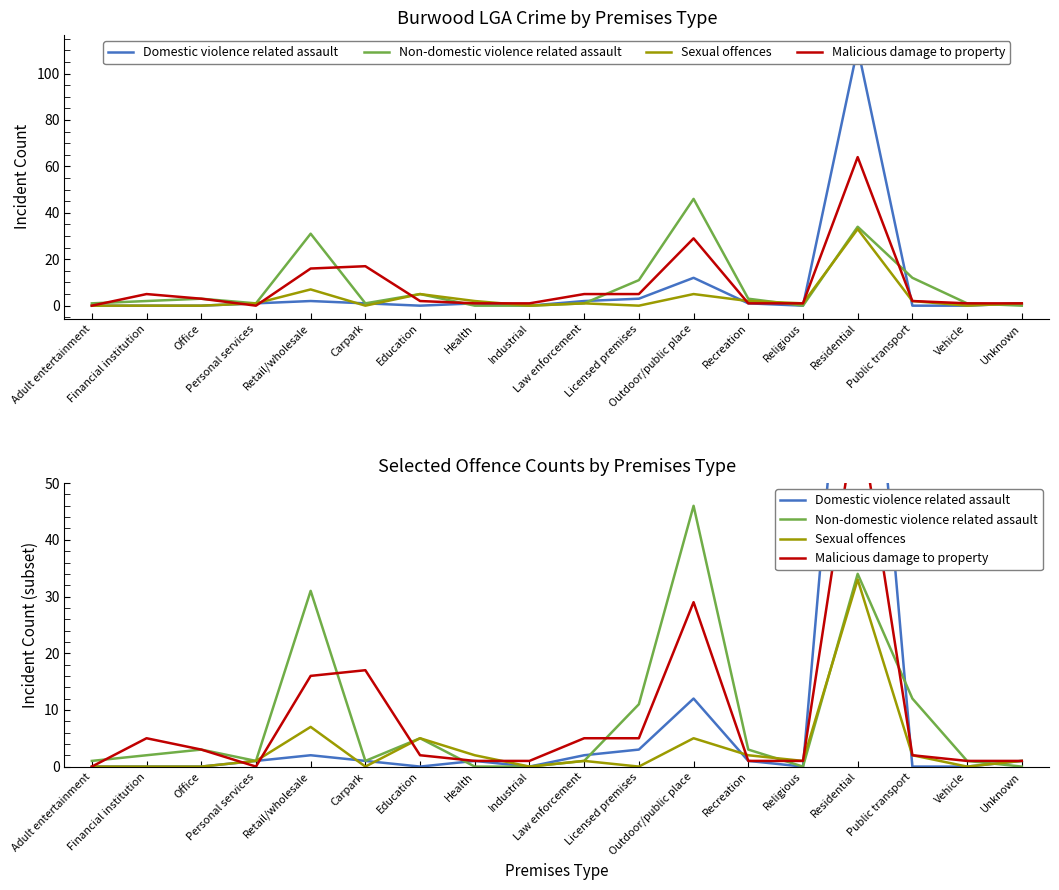

True or false: Domestic violence related assault has more than 0 interior local peaks.

True